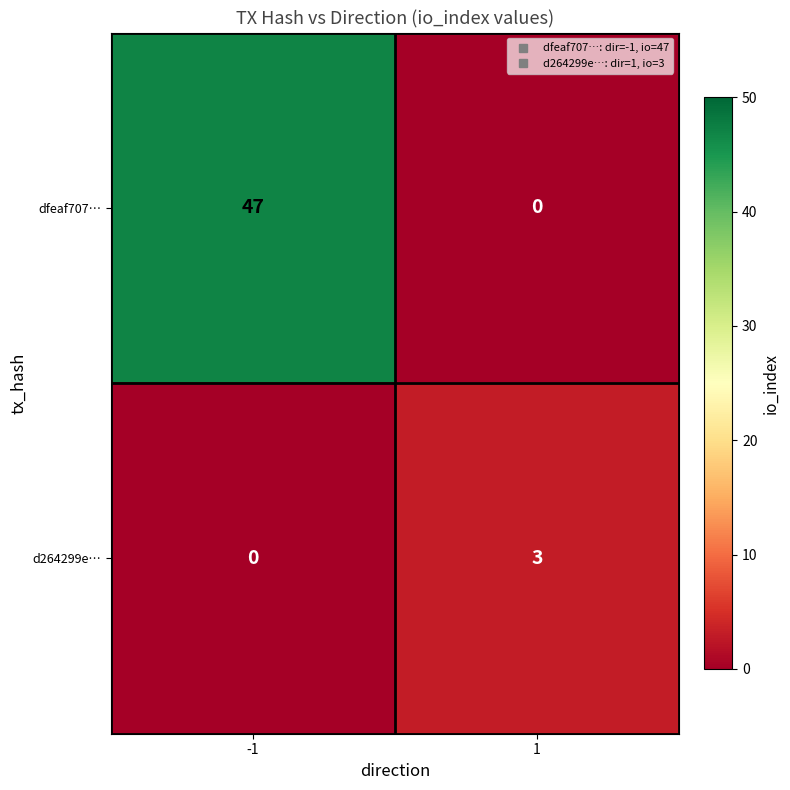

Between -1 and 1, which series saw the biggest shift?

dfeaf707…